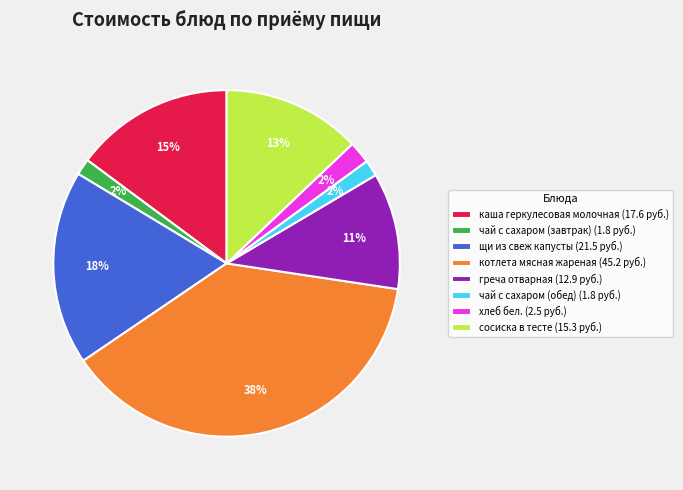

To the nearest percent, what is the combined percentage of щи из свеж капусты and сосиска в тесте?

31%